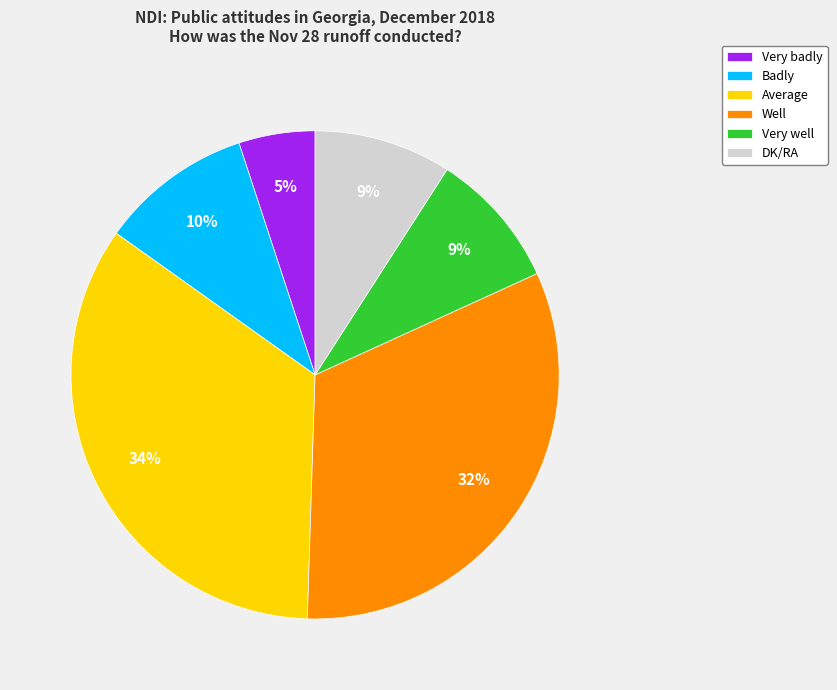

What is the ratio of the value at Well to the value at Very well?

3.6